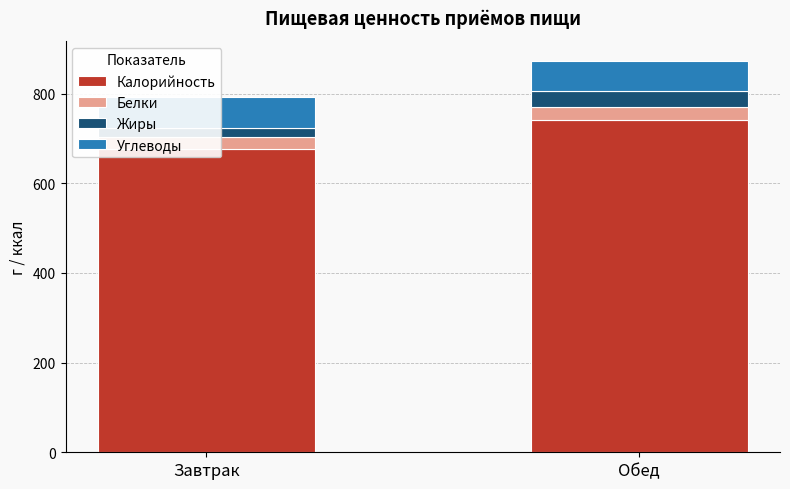

What is the total value across all series at Обед?

874